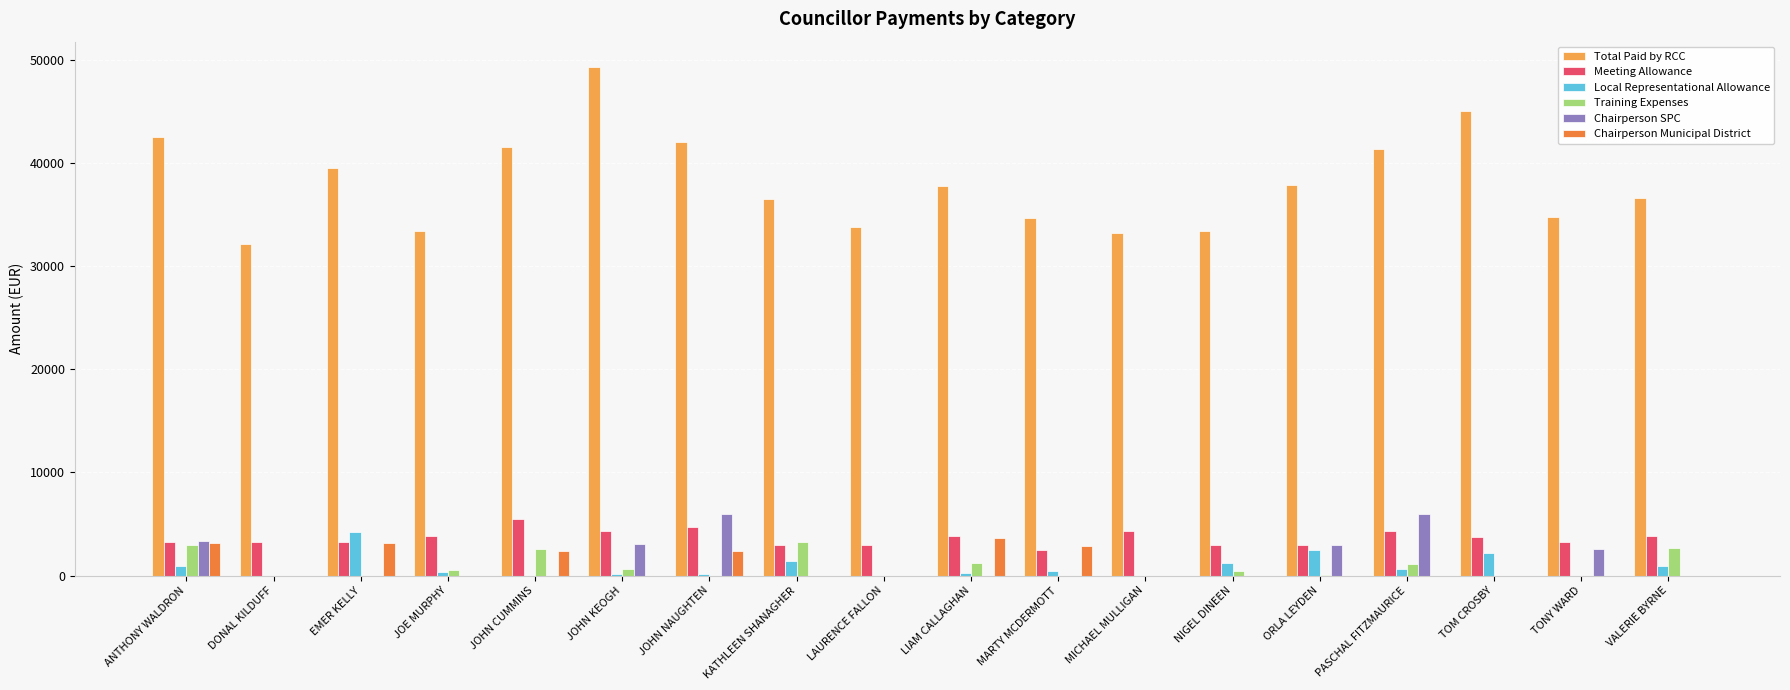

Is it true that Meeting Allowance equals 4343.9 at EMER KELLY?

False